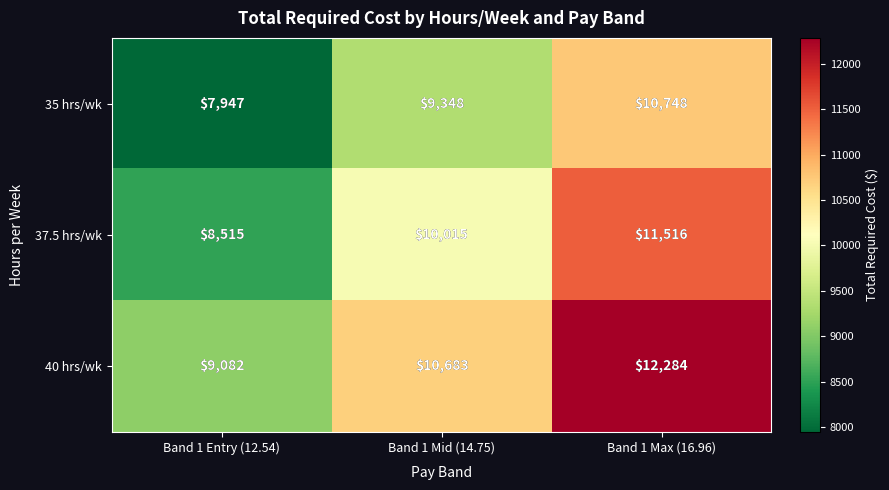

Which series has the largest range (max minus min)?

40 hrs/wk